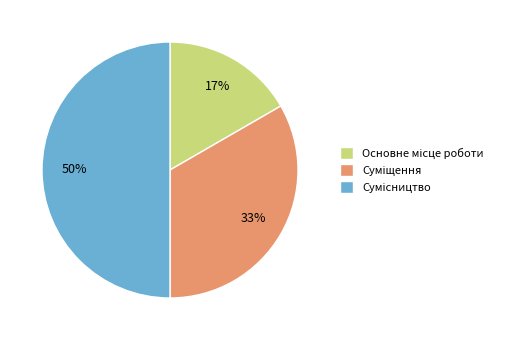

To the nearest percent, what is the difference between the largest and smallest slice percentages?

33%